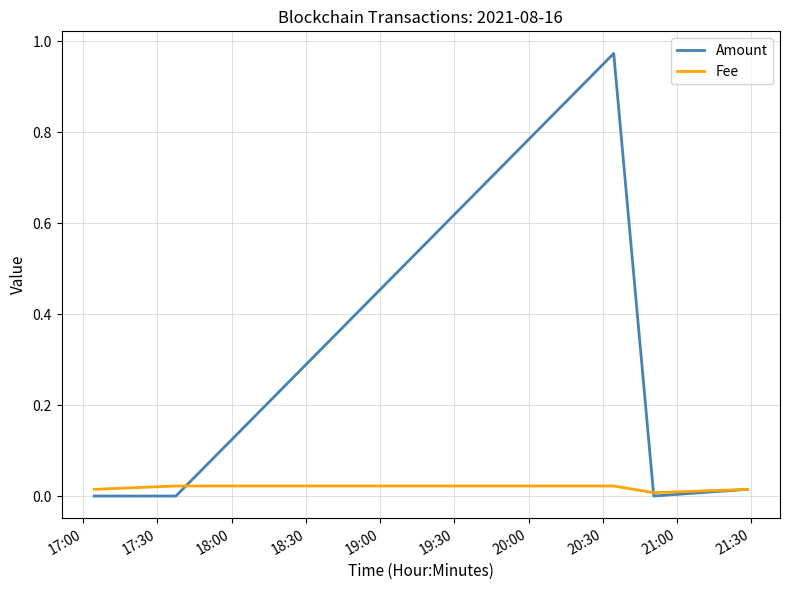

How many lines are shown in the chart?

2